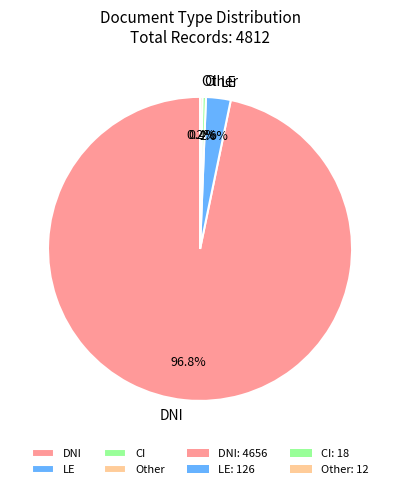

Combined, do DNI and CI account for over 50%?

Yes